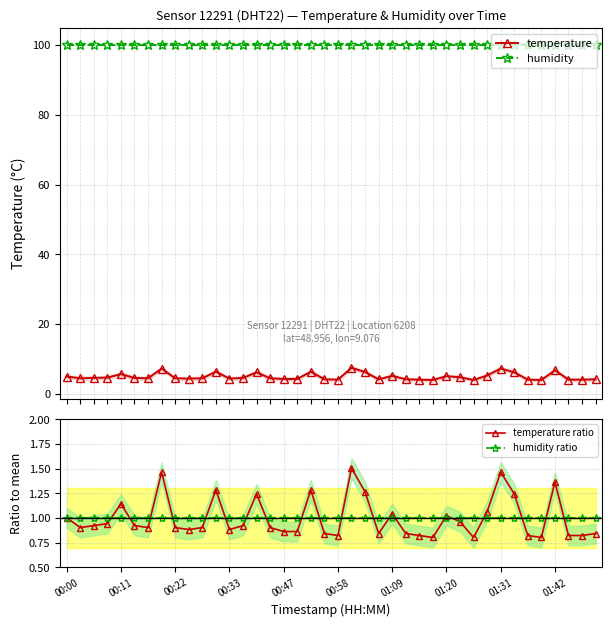

What are all the series names shown in the legend?

temperature, humidity, temperature ratio, humidity ratio